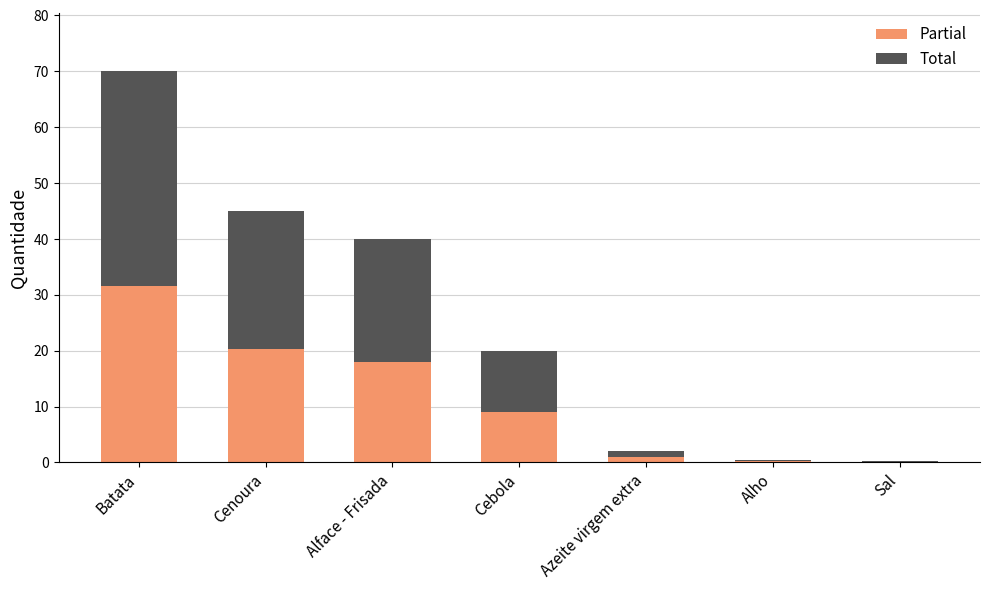

What is the highest value of the Partial series?

31.5